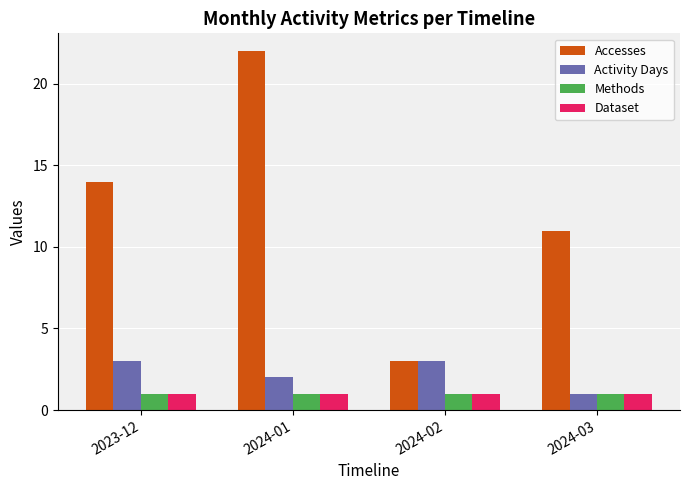

Which series has the largest range (max minus min)?

Accesses